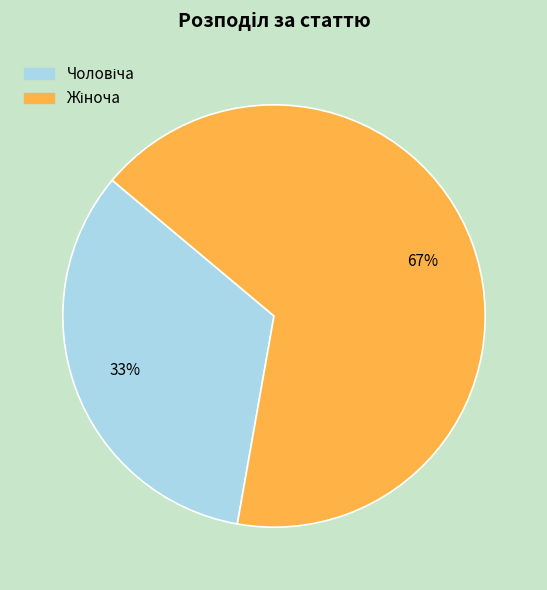

Is there a majority slice in this chart?

Yes